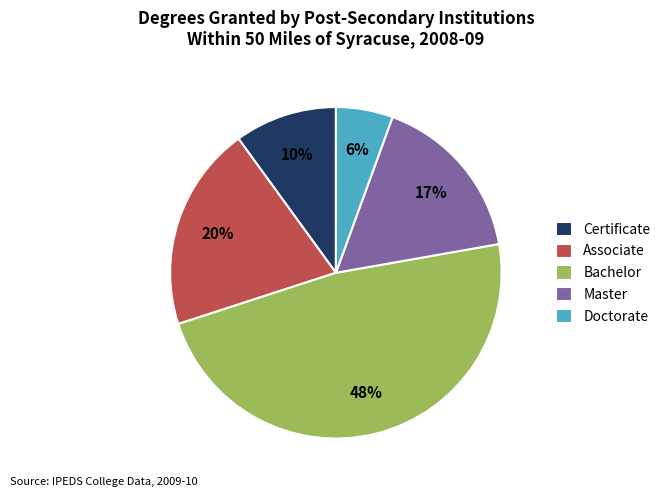

Is it true that Associate is 31% of the pie?

False